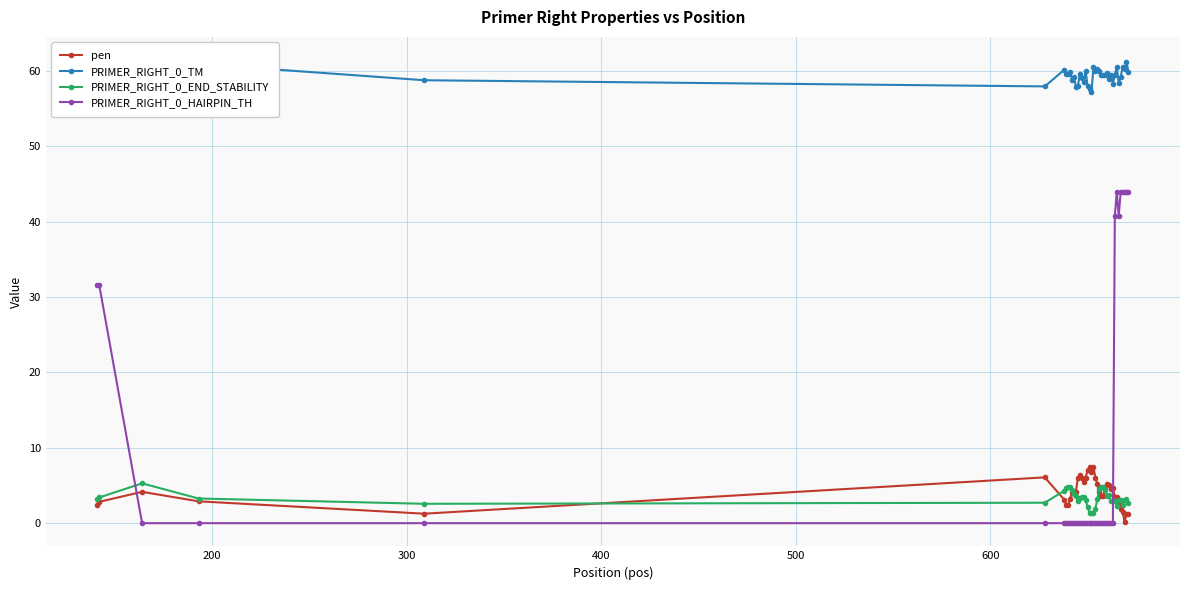

What is the minimum value for PRIMER_RIGHT_0_END_STABILITY?

1.4